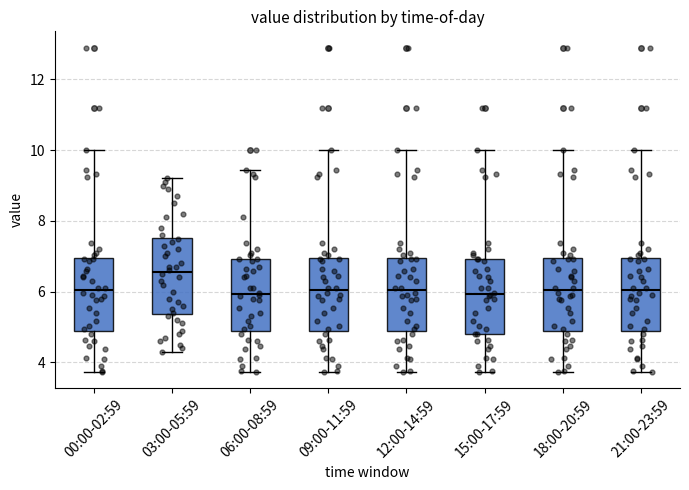

Reading left to right, transcribe this box plot: for each box, give where its median line is, the range the box spans, and where its two whiskers end, as read against the y-axis. The values are not printed on the chart, so give them approximately, as read against the axis.

00:00-02:59: median 6.0, box 4.8 to 7.0, whiskers 3.8 to 10.0
03:00-05:59: median 6.6, box 5.4 to 7.6, whiskers 4.4 to 9.2
06:00-08:59: median 6.0, box 4.8 to 7.0, whiskers 3.8 to 9.4
09:00-11:59: median 6.0, box 4.8 to 7.0, whiskers 3.8 to 10.0
12:00-14:59: median 6.0, box 4.8 to 7.0, whiskers 3.8 to 10.0
15:00-17:59: median 6.0, box 4.8 to 7.0, whiskers 3.8 to 10.0
18:00-20:59: median 6.0, box 4.8 to 7.0, whiskers 3.8 to 10.0
21:00-23:59: median 6.0, box 4.8 to 7.0, whiskers 3.8 to 10.0